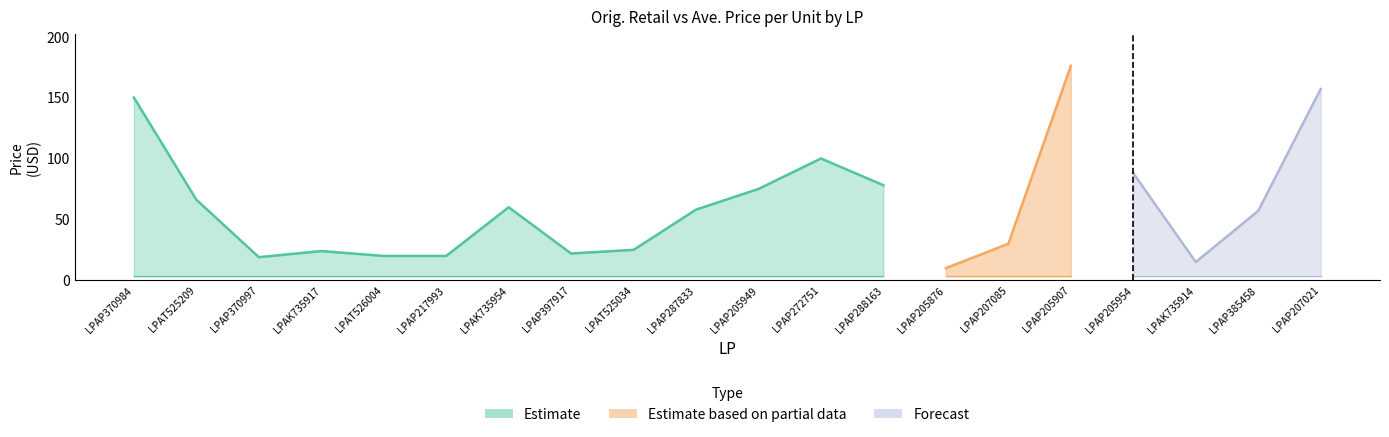

Which category has the lowest value in the Orig. Retail series?

LPAP205876